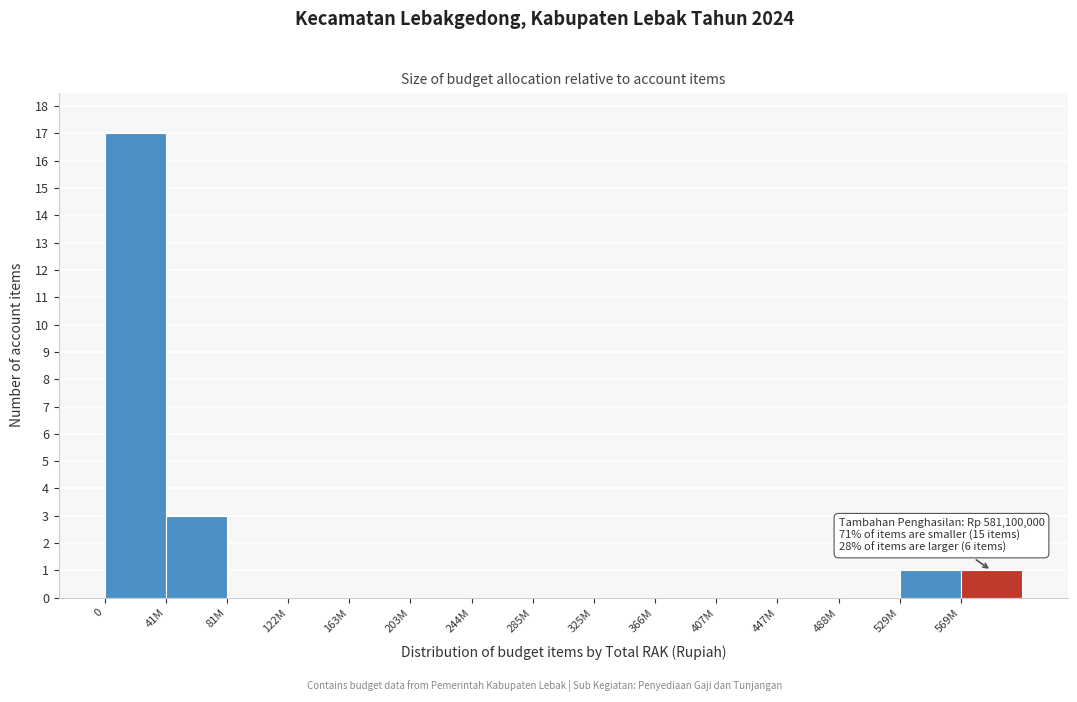

Reading left to right, transcribe all the data shown in this chart.

0=17	41M=3	81M=0	122M=0	163M=0	203M=0	244M=0	285M=0	325M=0	366M=0	407M=0	447M=0	488M=0	529M=1	569M=1